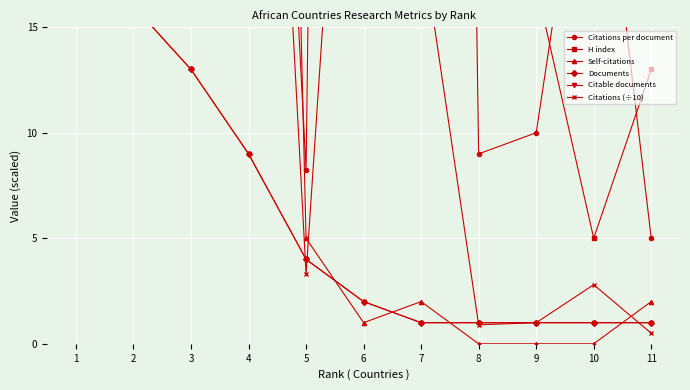

True or false: Documents and H index cross at least once.

False